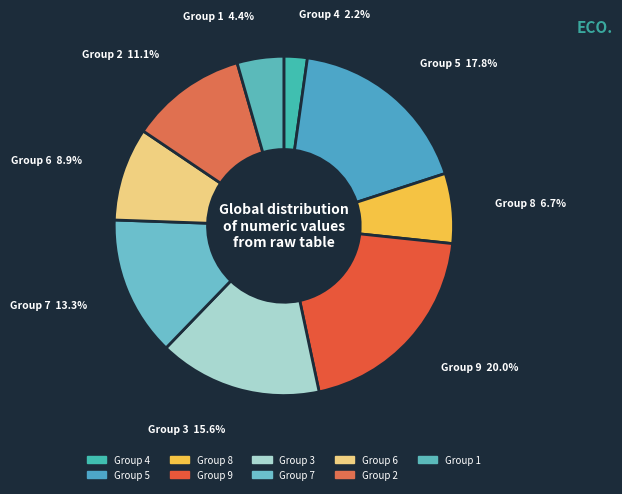

Count the number of slices in the pie.

9